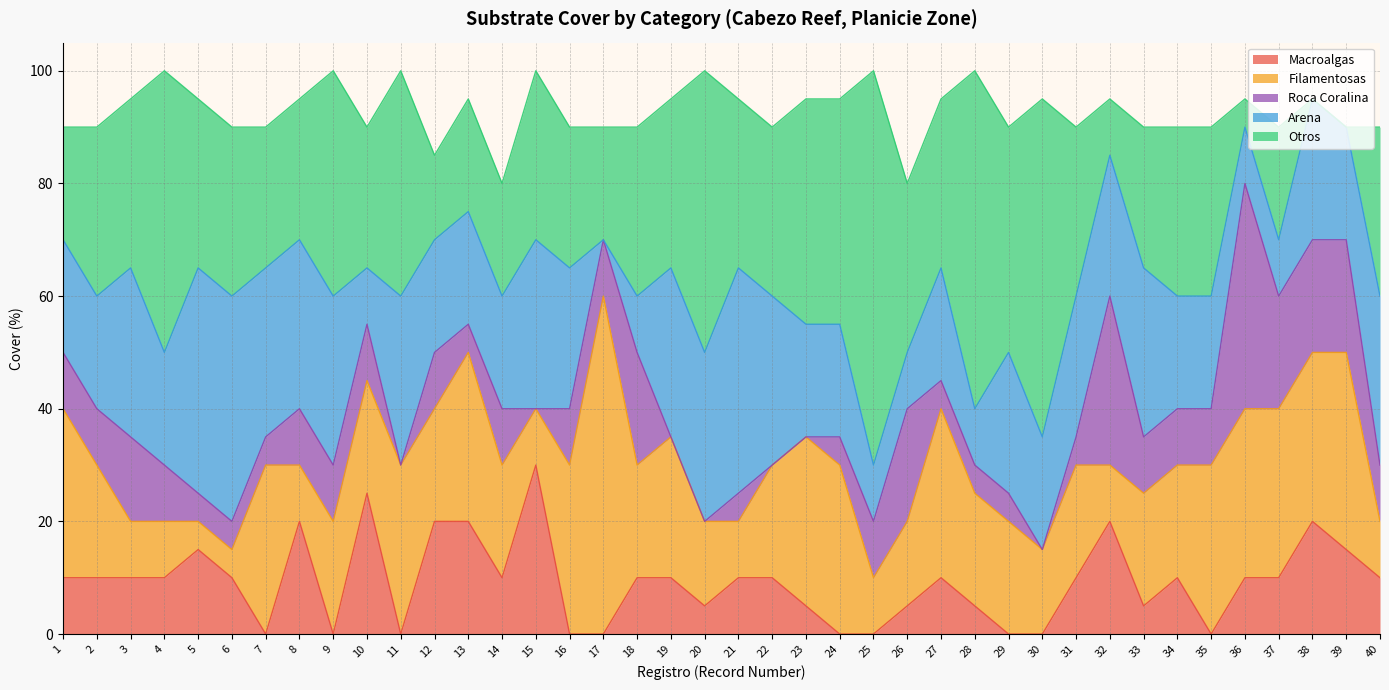

Does the chart display data point markers on the line(s)?

No